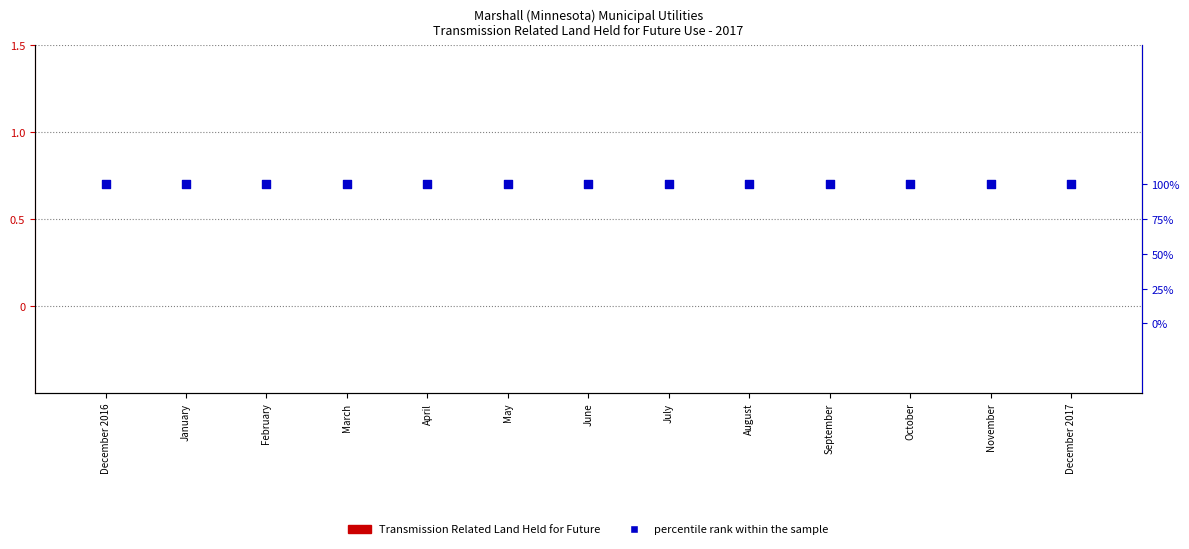

At how many categories does at least one series exceed 0?

13